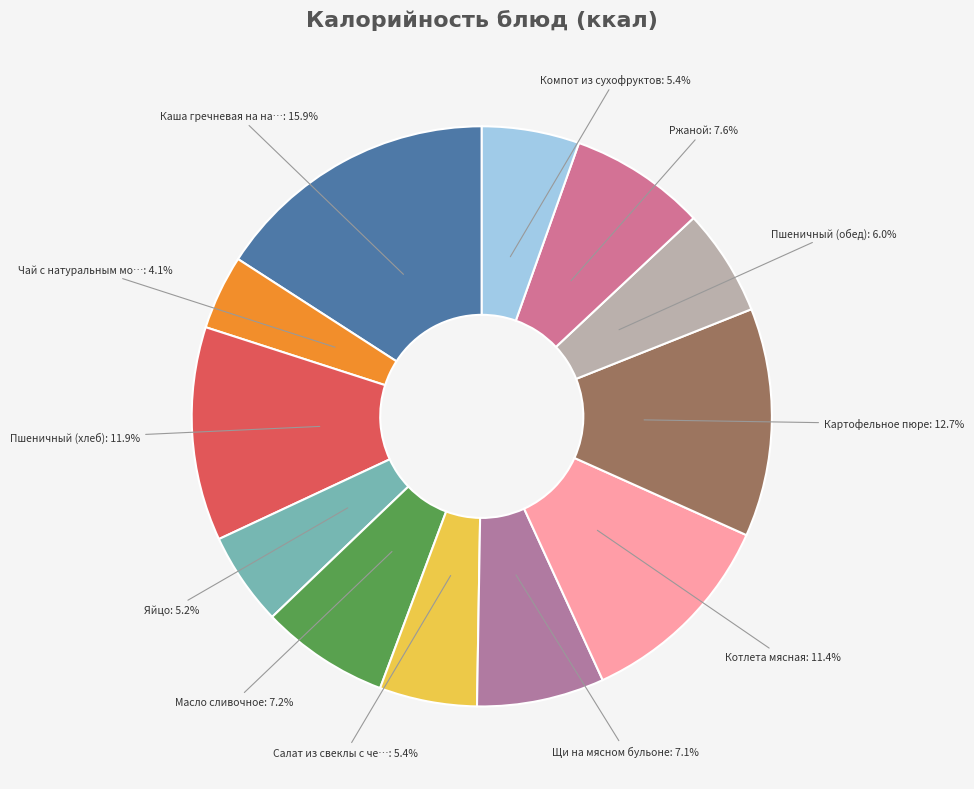

What is the smallest slice in the pie chart?

Чай с натуральным молоком